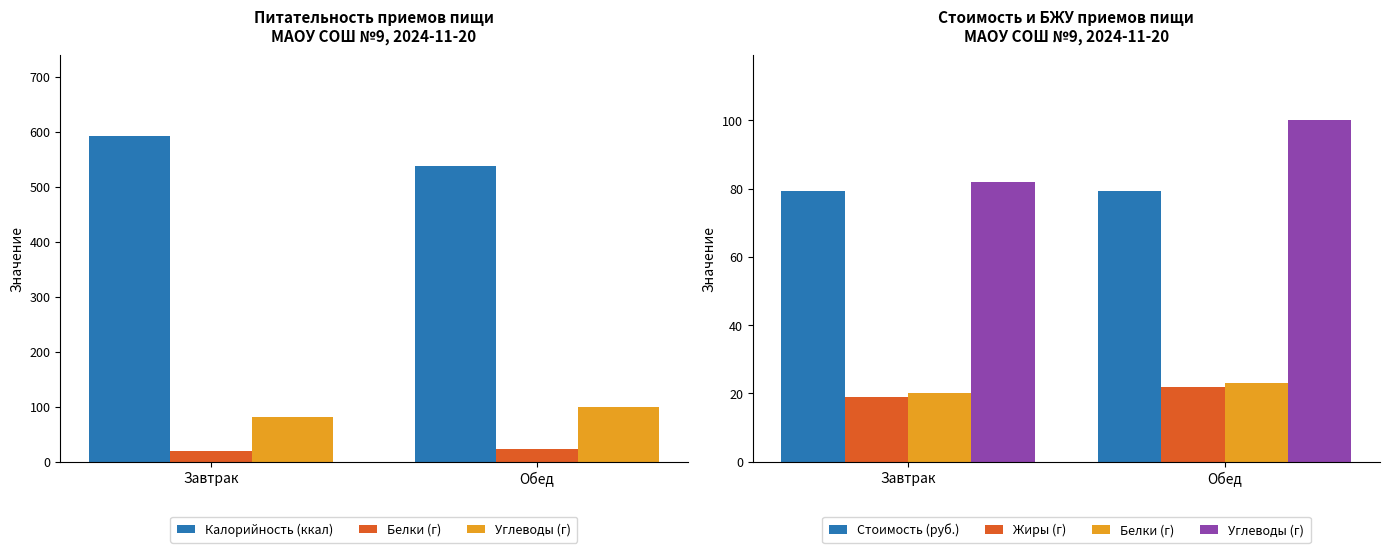

Which series has the widest spread of values?

Калорийность (ккал)